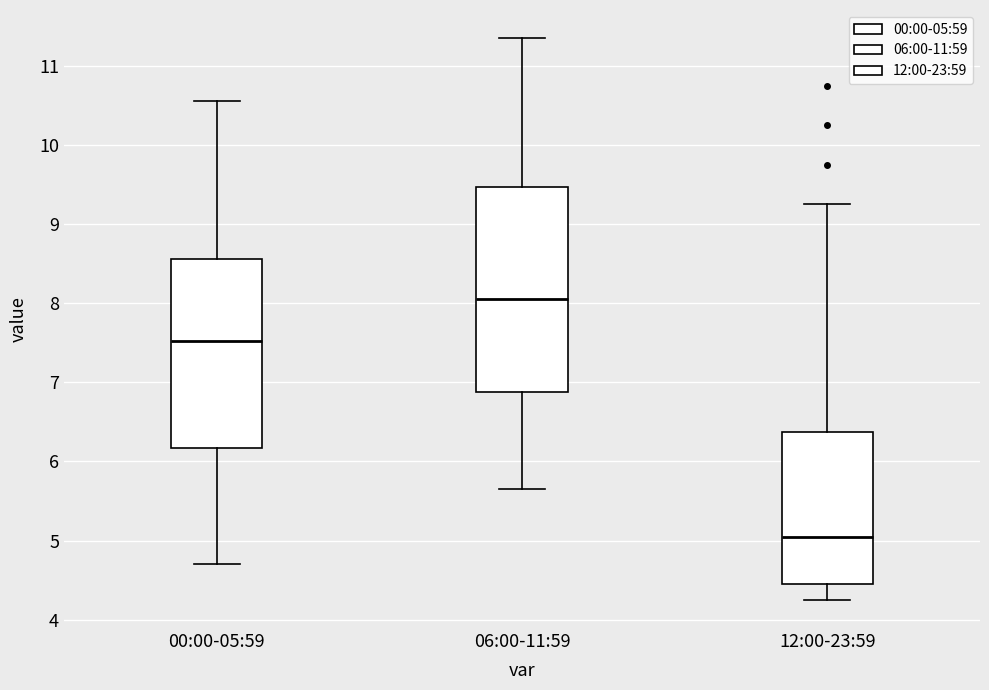

Which box has the highest median line?

06:00-11:59